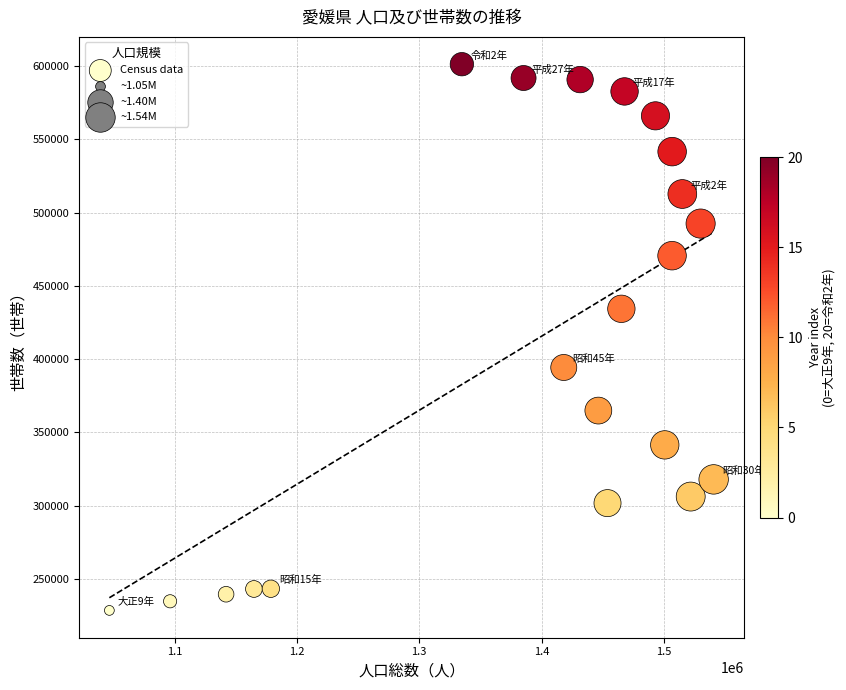

What is the range of X values (max minus min)?

493908